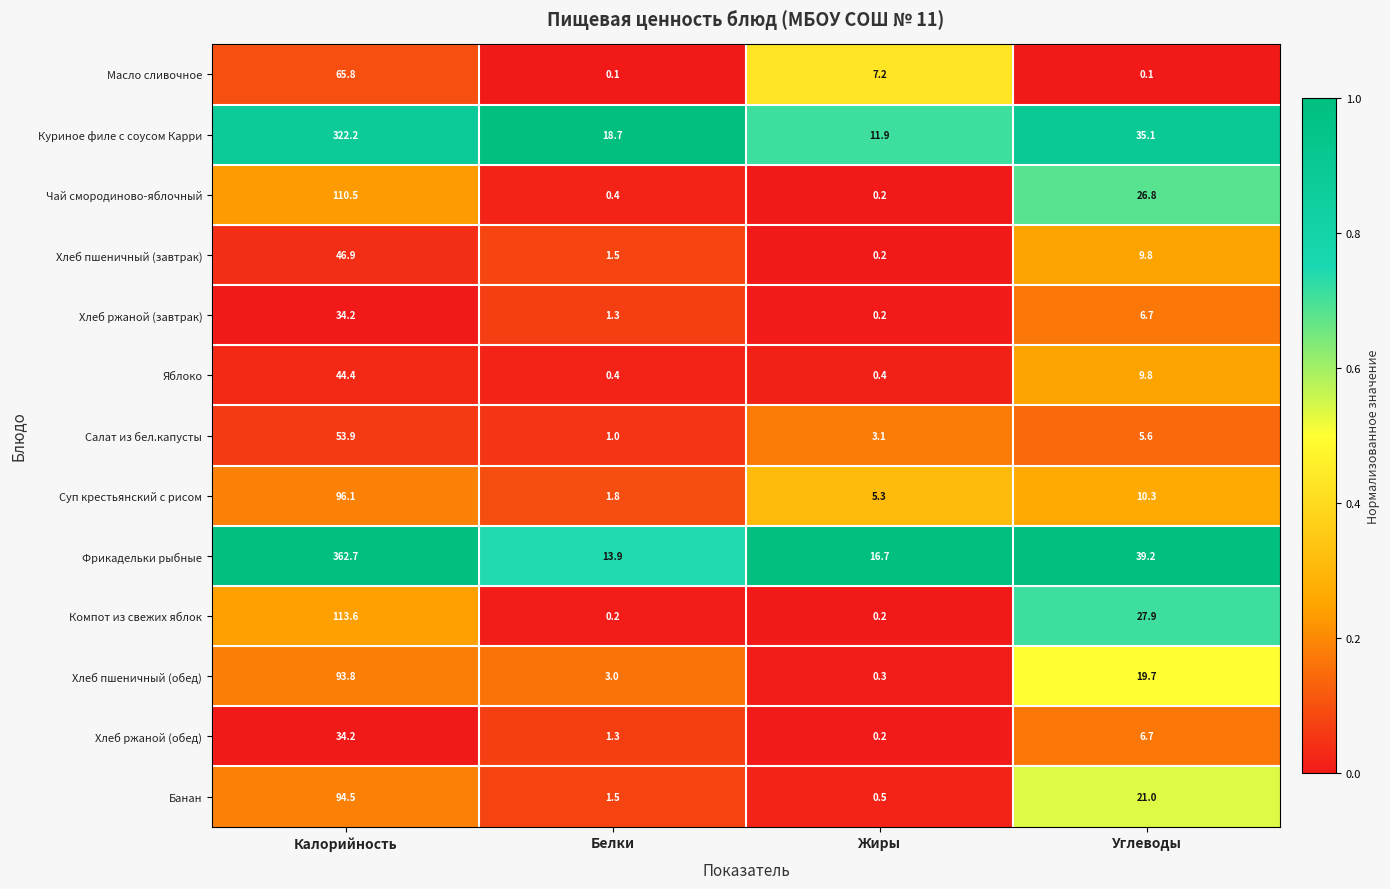

At which category is the sum across all series the highest?

Калорийность